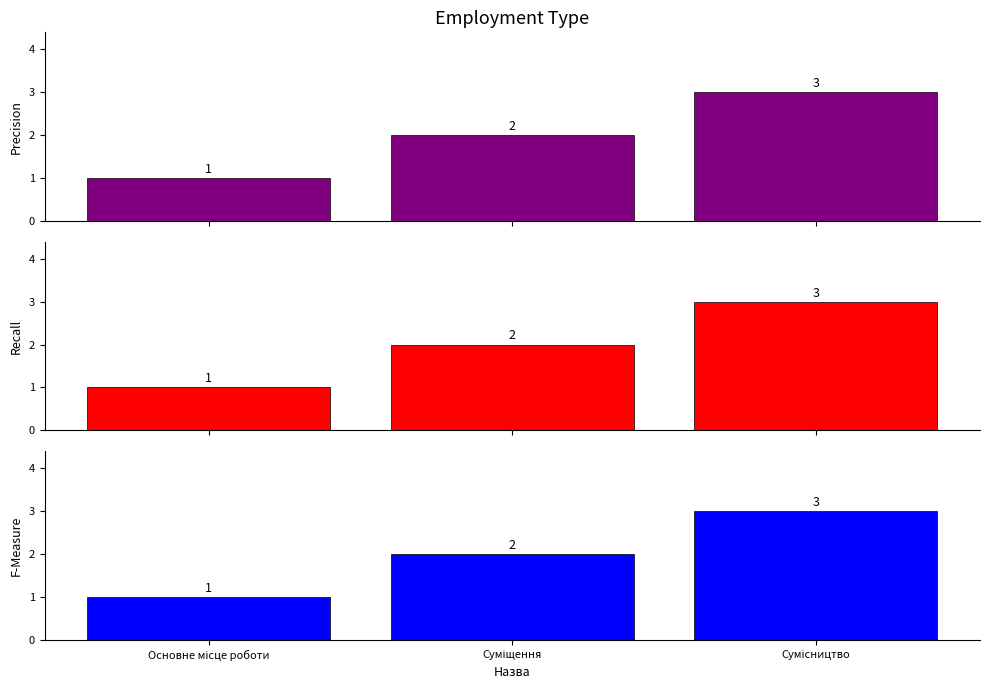

The value at Сумісництво is 2. True or false?

False